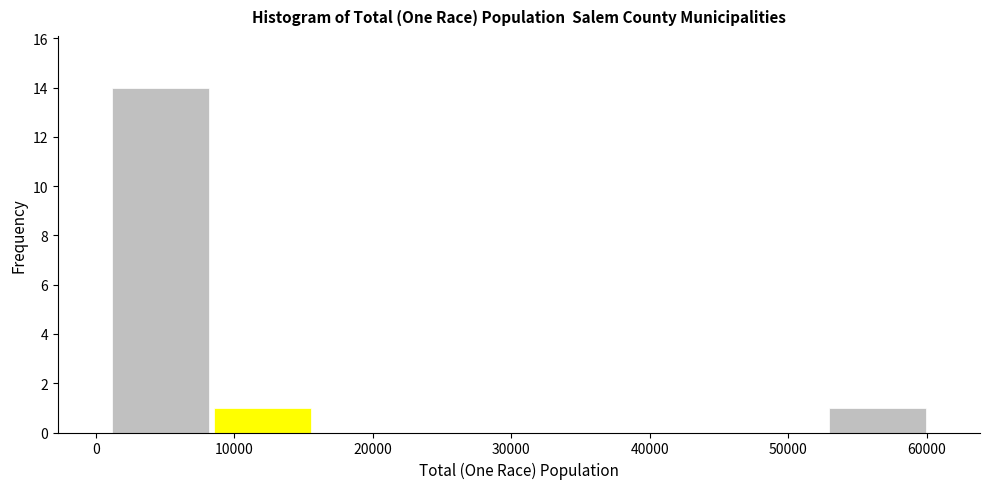

Which range on the x-axis has the tallest bar?

1000 to 8000